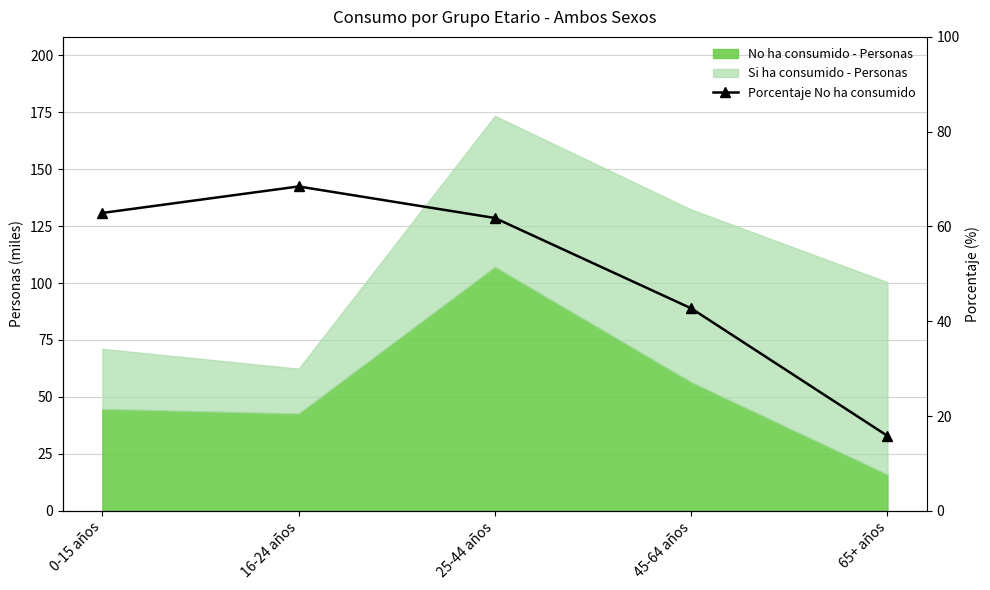

List the labels in order of value, largest first.

16-24 años, 0-15 años, 25-44 años, 45-64 años, 65+ años